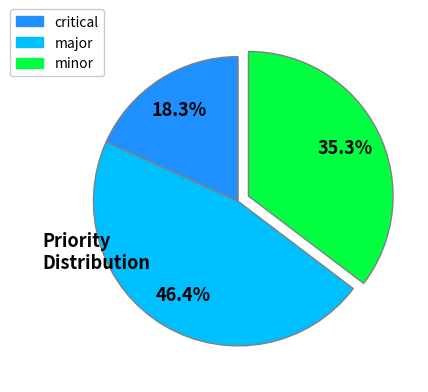

Is there any slice that represents more than half of the pie?

No